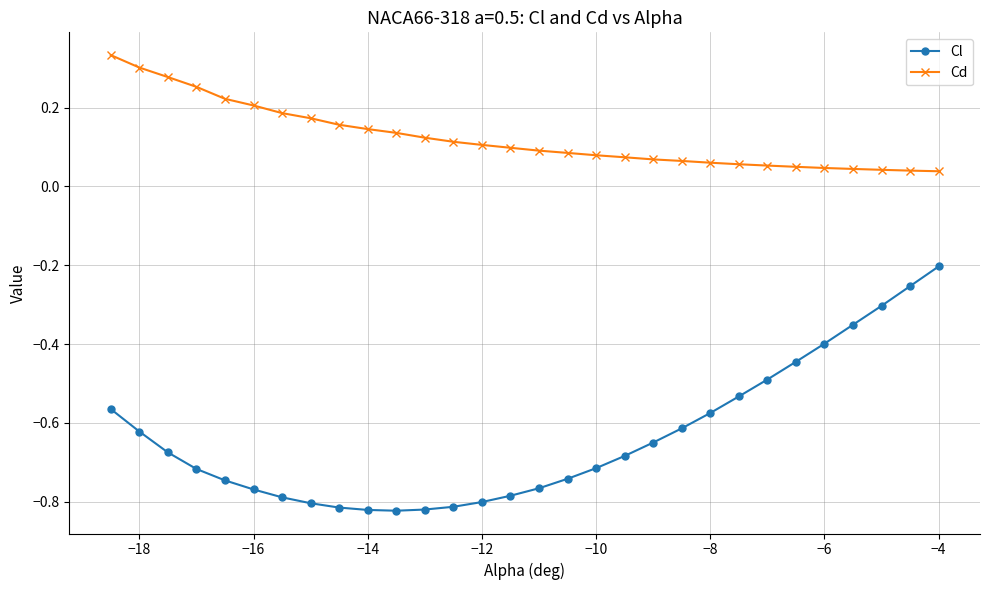

Rank the series by their average value, from lowest to highest.

Cl, Cd